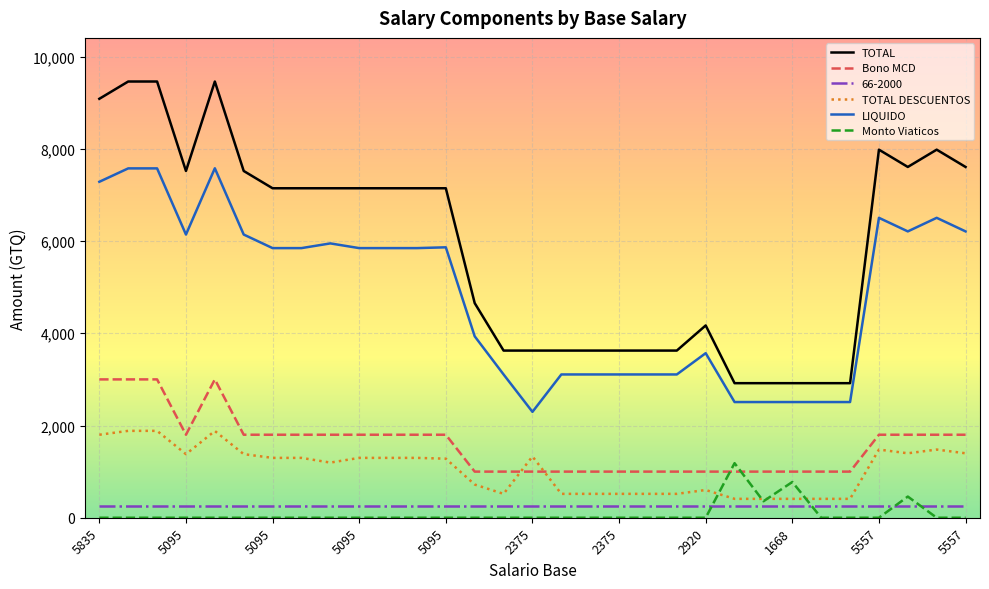

Rank the series by their maximum value, from lowest to highest.

66-2000, Monto Viaticos, TOTAL DESCUENTOS, Bono MCD, LIQUIDO, TOTAL